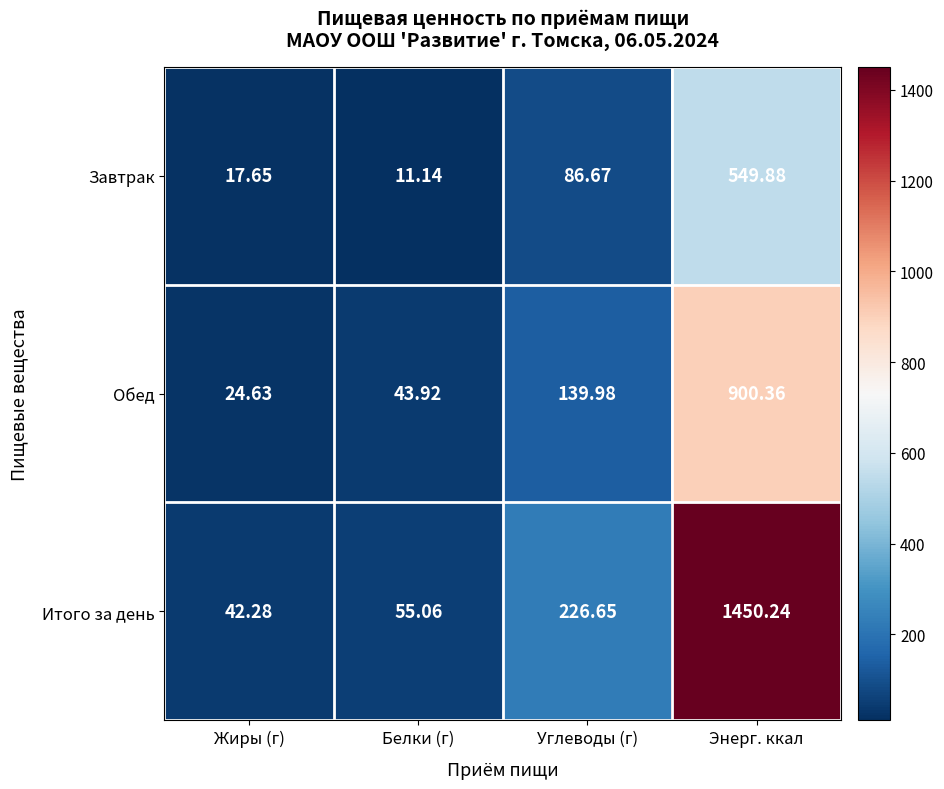

Which series changed the most between Жиры (г) and Белки (г)?

Обед